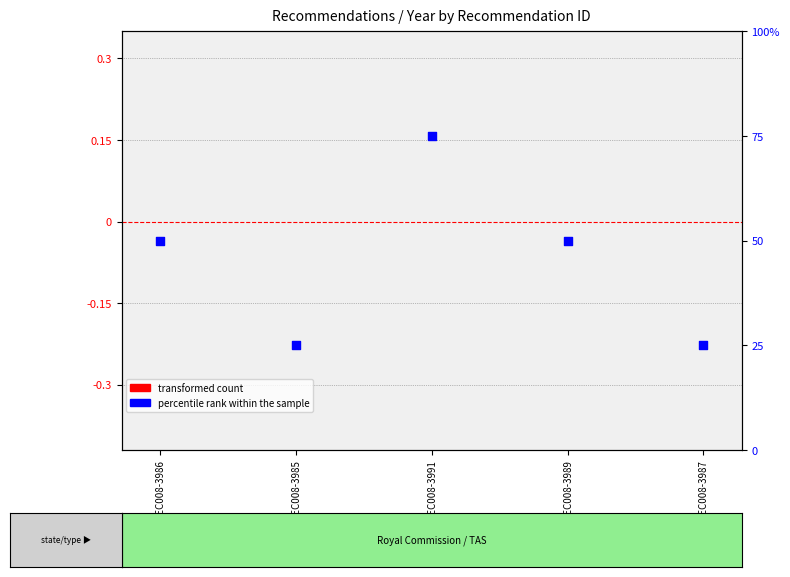

At which category is the sum across all series the highest?

REC008-3991